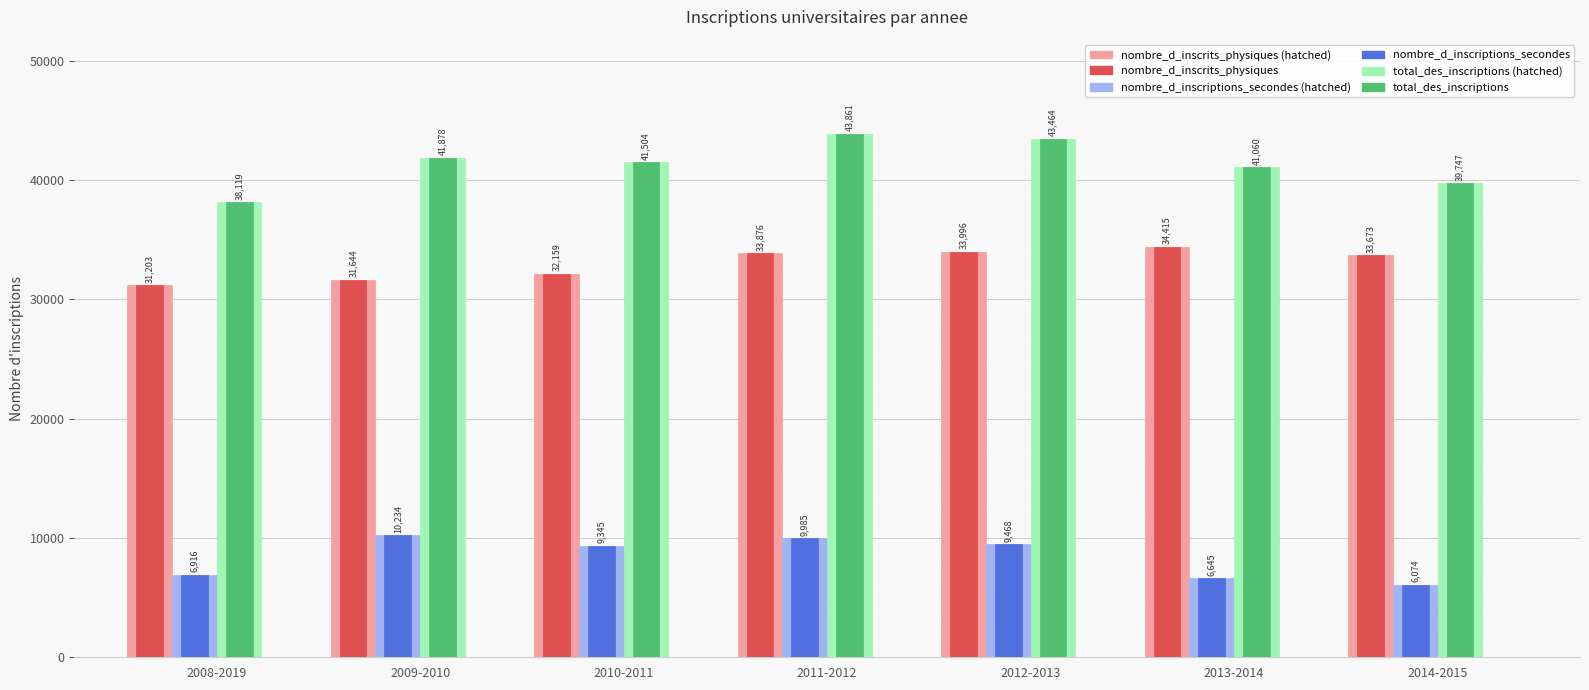

How many data points in total_des_inscriptions (hatched) are less than 41504?

3